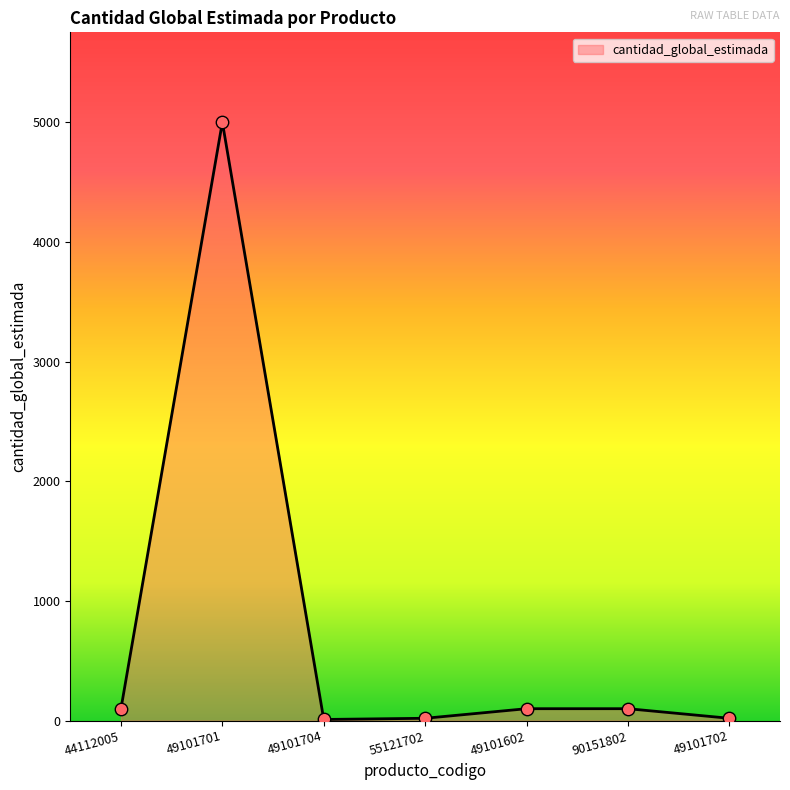

What is the ratio of the value at 49101704 to the value at 44112005?

0.1